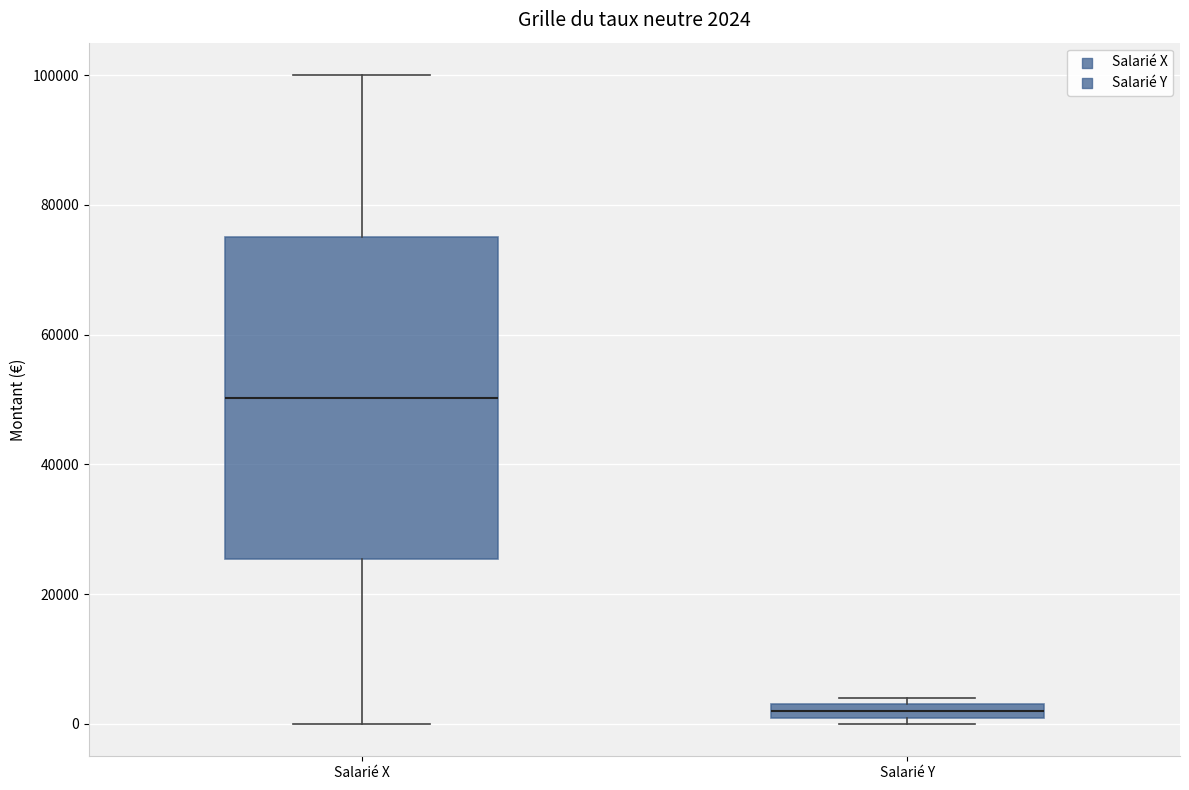

Which box's median line is the lowest?

Salarié Y